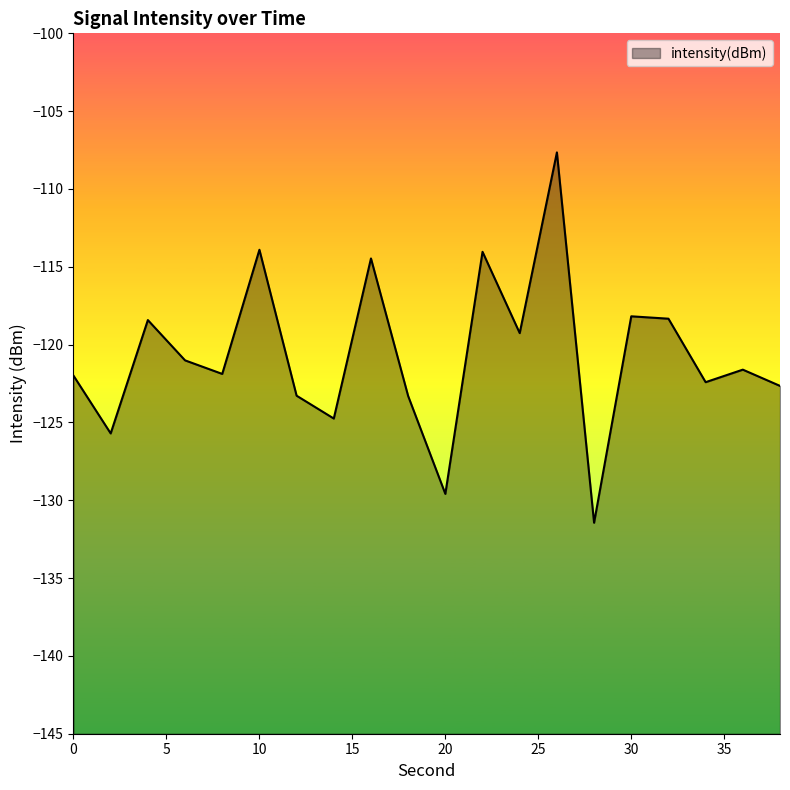

How many interior local peaks (higher than both neighbors) does the data have?

7